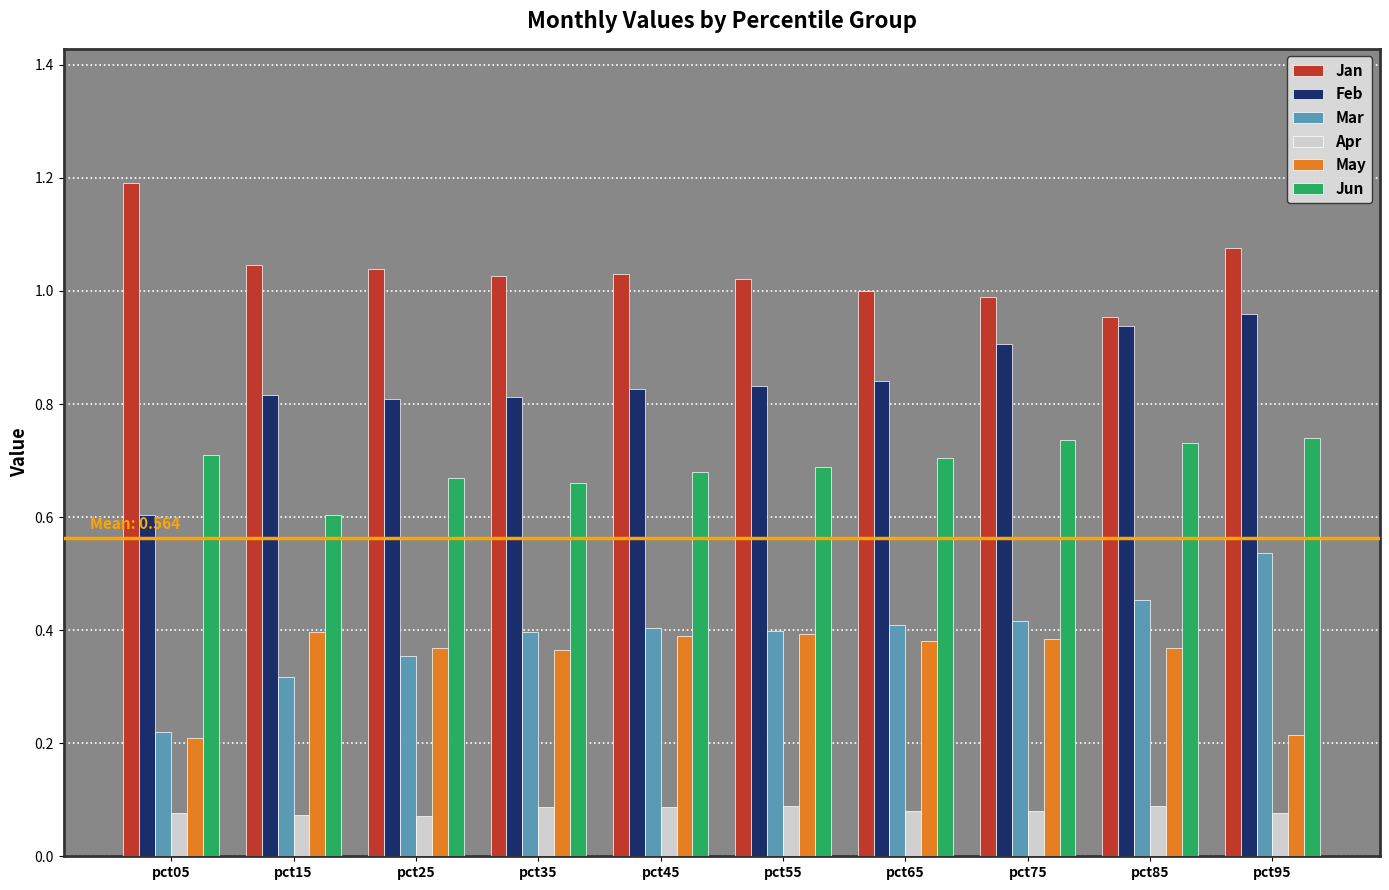

What is the sum of the Jan values at pct05 and pct45?

2.2